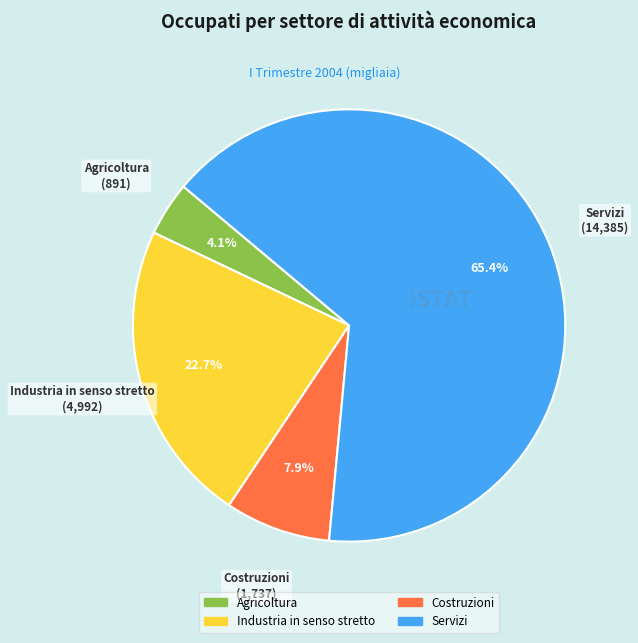

What percentage is the Industria in senso stretto slice, to the nearest percent?

23%